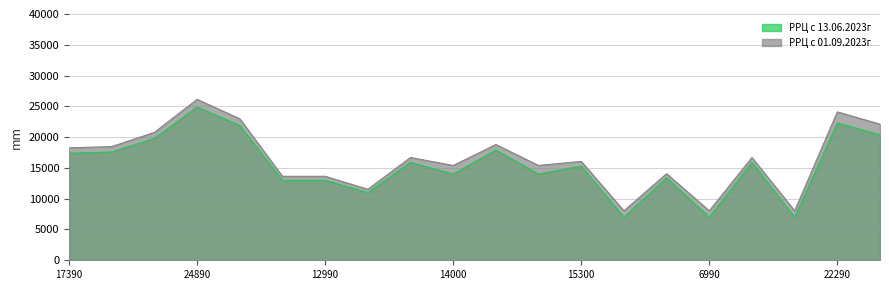

At which label is РРЦ с 01.09.2023г closest to 17086?

15900